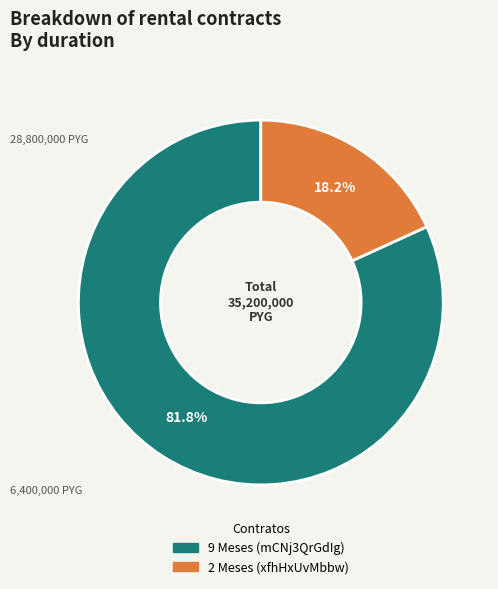

Which category accounts for the majority?

9 Meses (mCNj3QrGdIg)